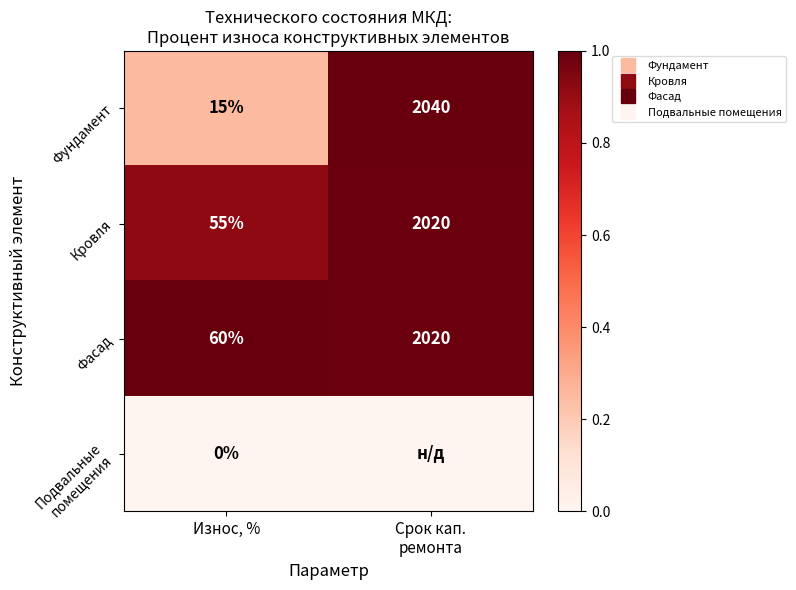

Which category has the highest value across all series?

Срок кап.
ремонта